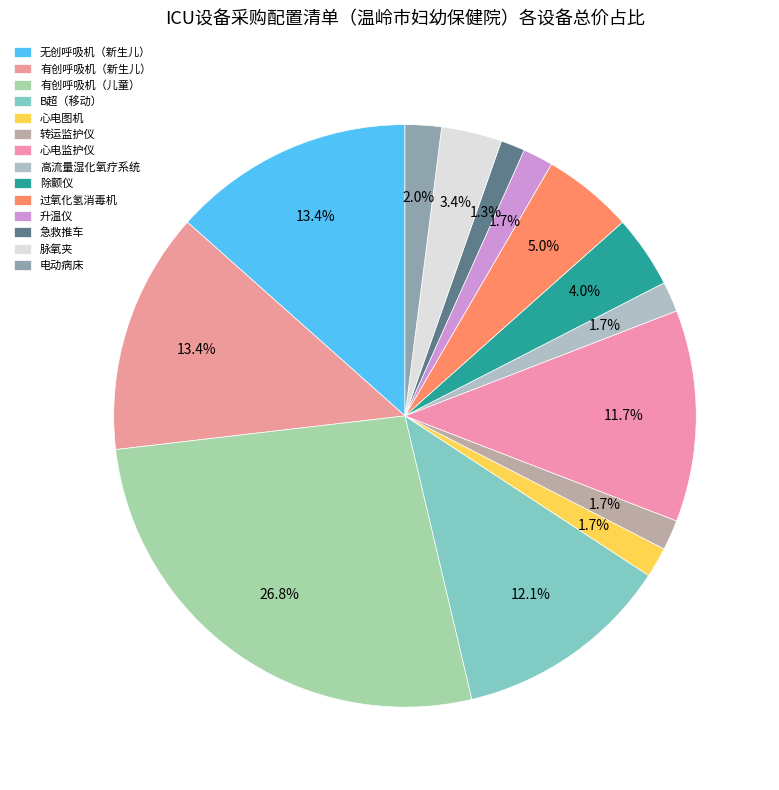

The 有创呼吸机（儿童） slice represents 27% of the pie. True or false?

True